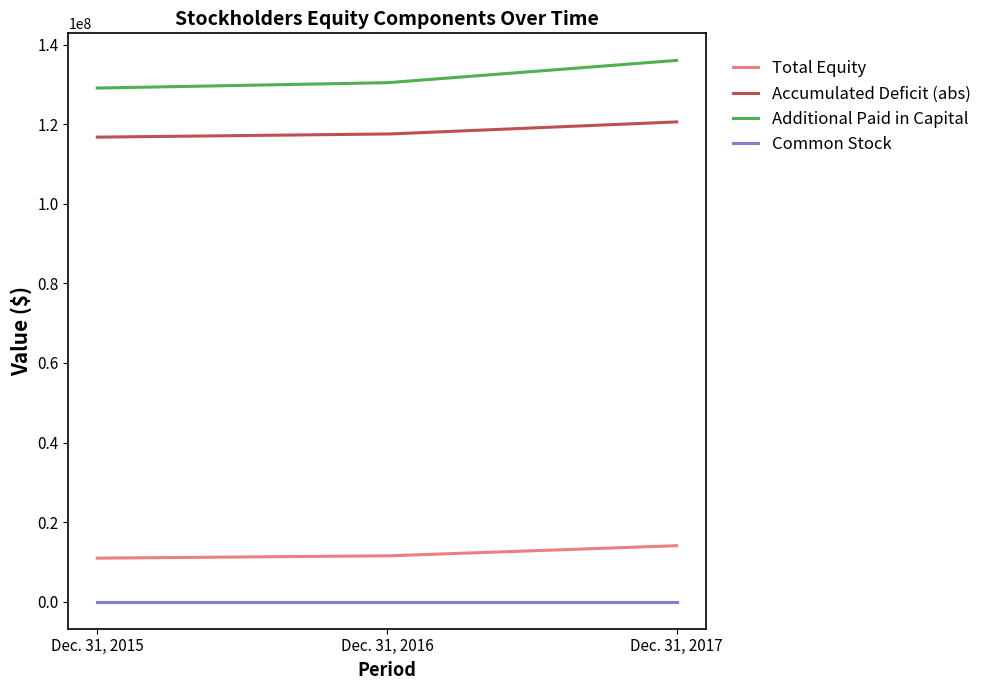

True or false: Accumulated Deficit (abs) and Common Stock intersect in this chart.

False